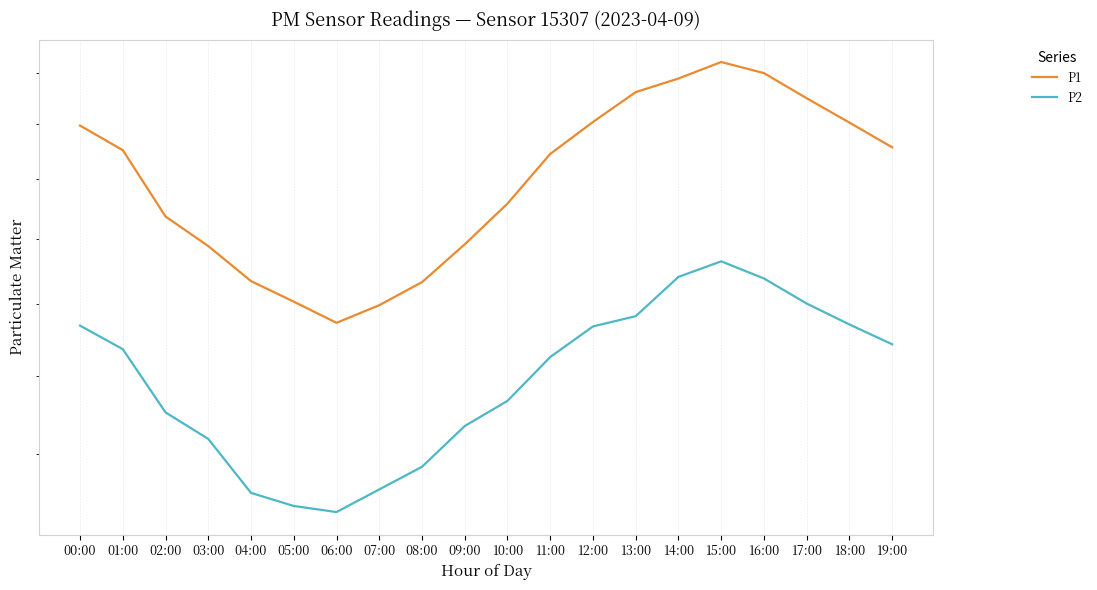

What are all the series names shown in the legend?

P1, P2